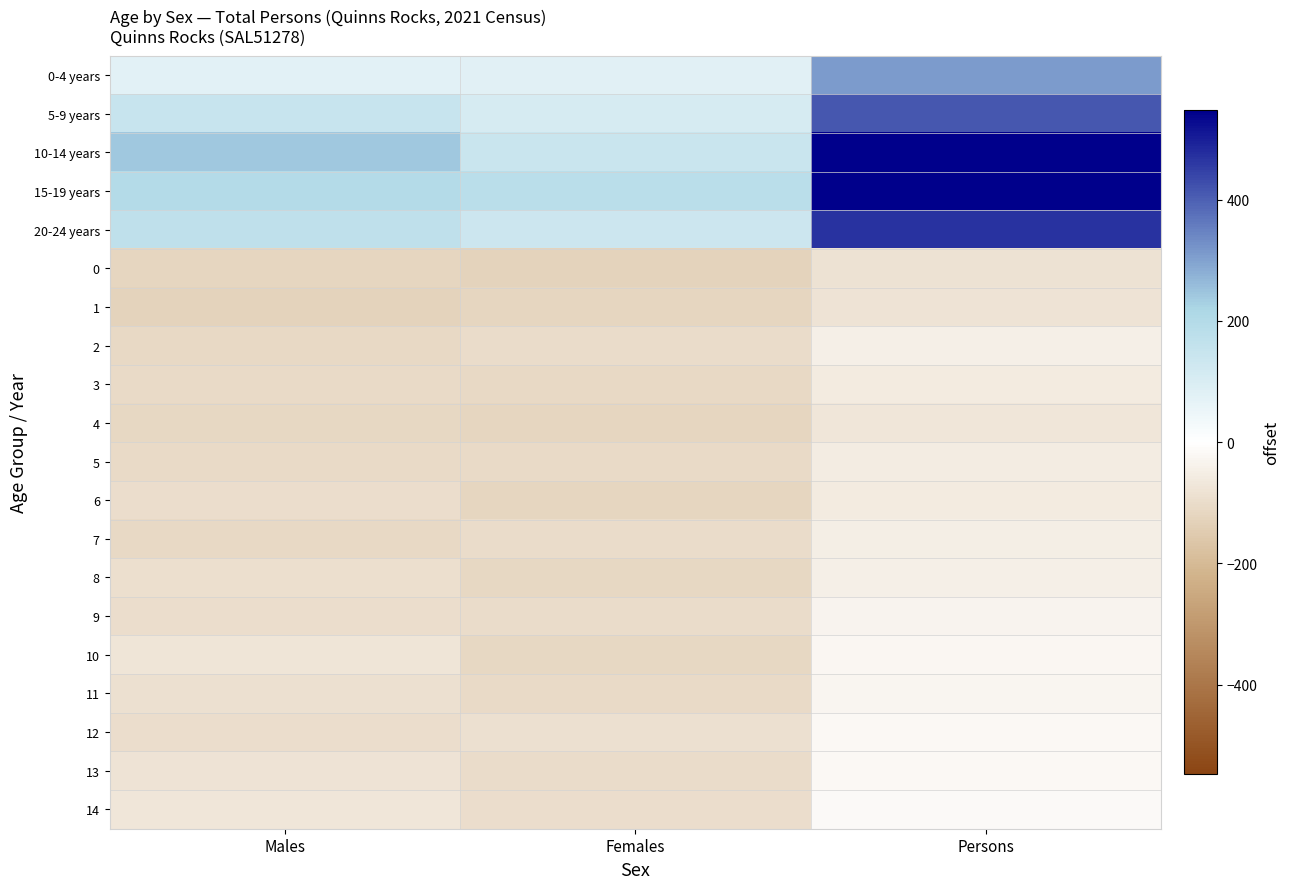

What is the difference between the highest and lowest values at Females?

310.0